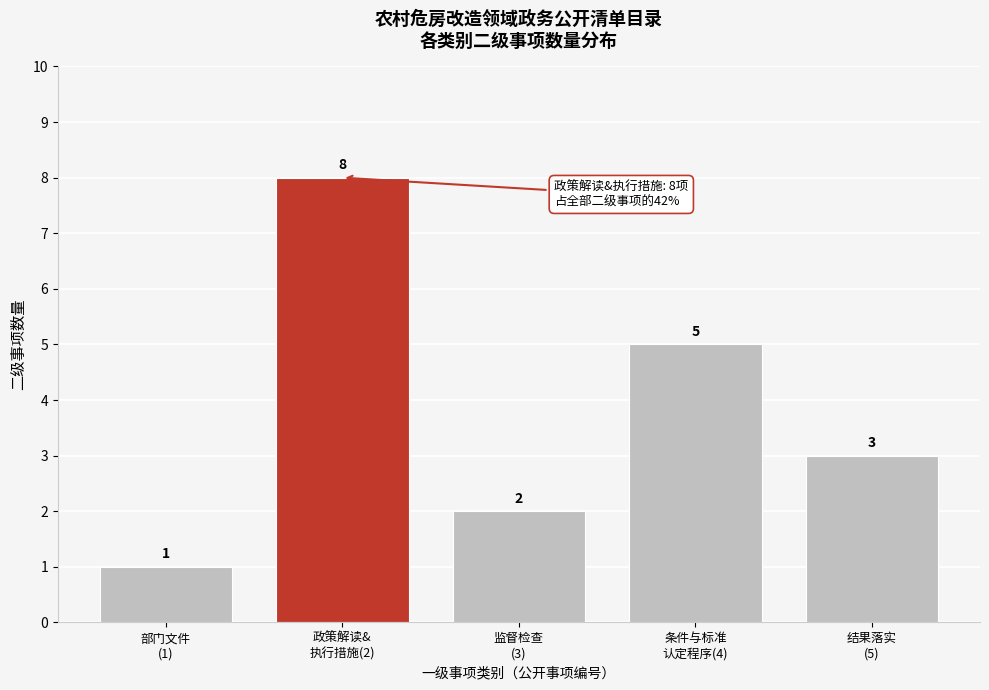

Reading left to right, list all the values displayed in this chart.

1	8	2	5	3